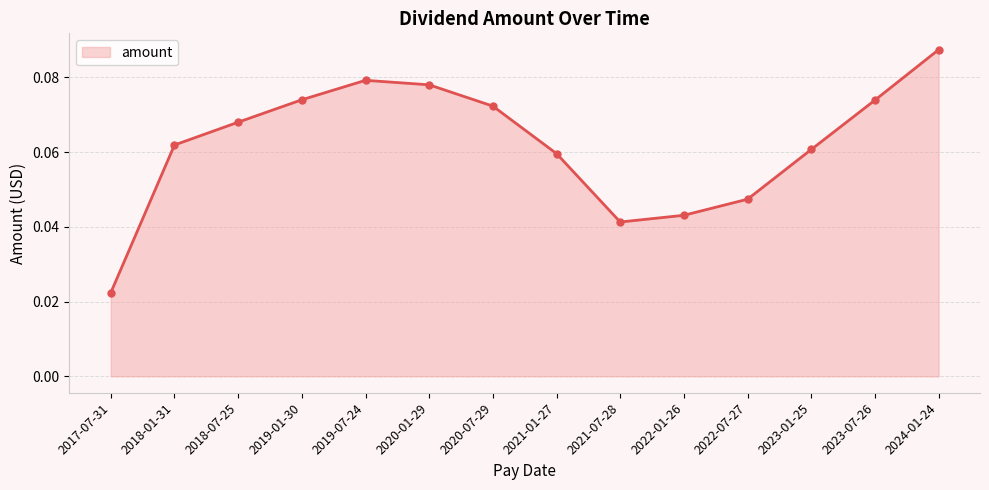

True or false: the data shows 0.1 at 2022-01-26.

False